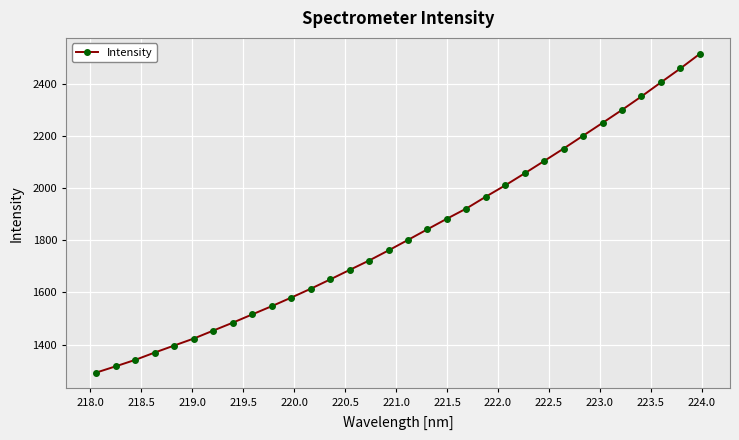

Reading left to right, transcribe all the data shown in this chart.

1292.7	1316.7	1341.4	1369.5	1396.4	1423.1	1453.6	1483.9	1515.7	1547.2	1580.0	1614.0	1649.7	1686.2	1722.3	1761.3	1801.4	1842.3	1882.8	1922.0	1967.4	2011.0	2057.1	2104.3	2152.0	2201.2	2250.5	2300.3	2352.0	2405.7	2459.2	2515.3